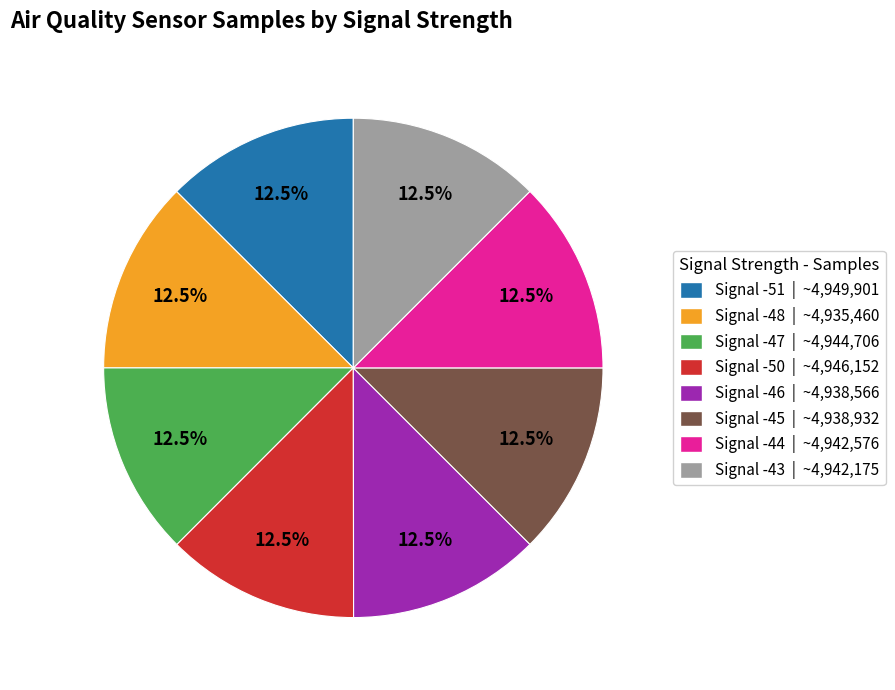

Is there a majority slice in this chart?

No